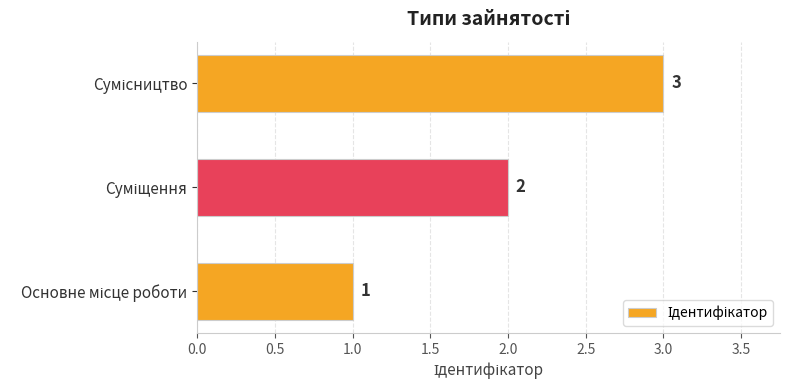

What is the average value?

2